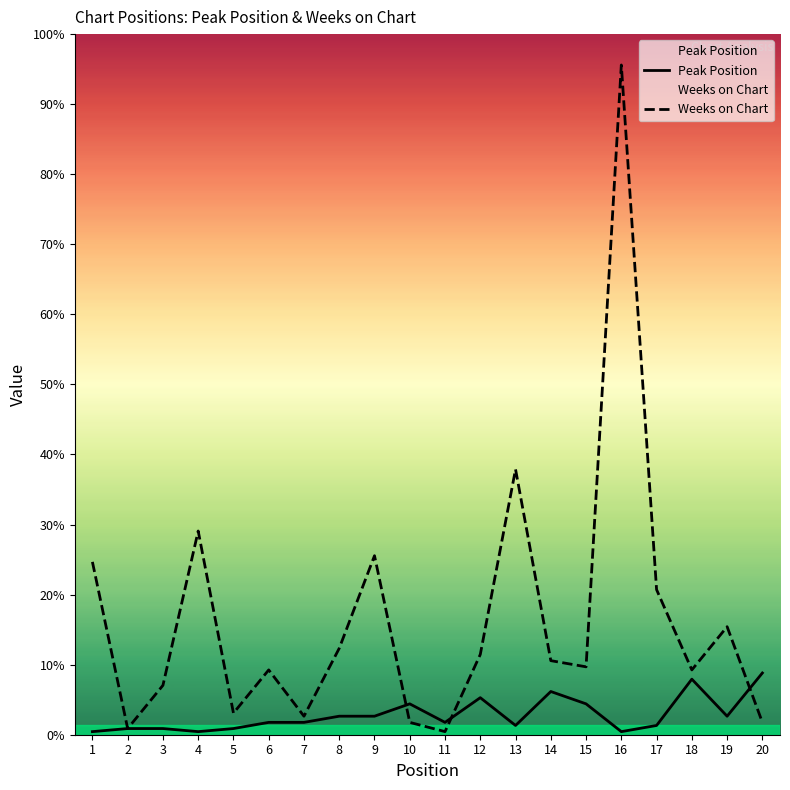

How many categories are shown in the chart?

20